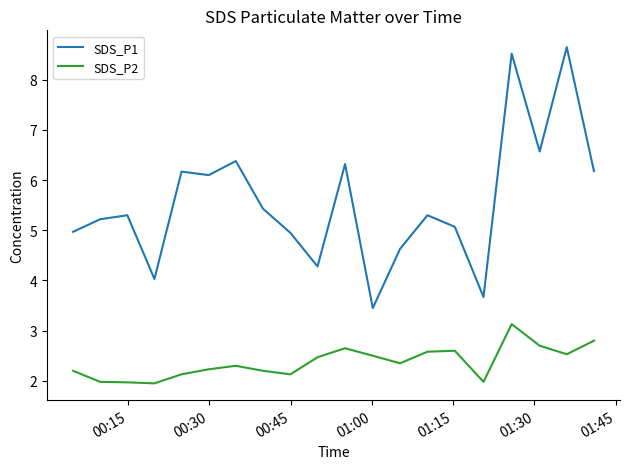

Which series has the largest total across all categories?

SDS_P1